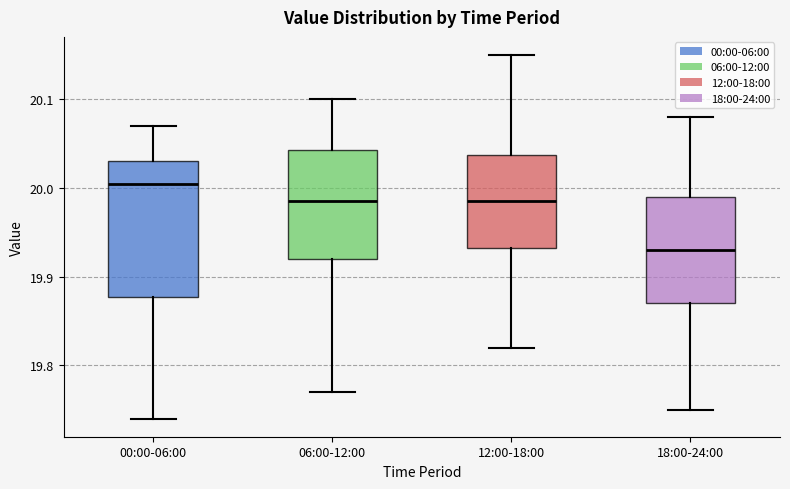

Which box is the tallest, from its lower edge to its upper edge?

00:00-06:00